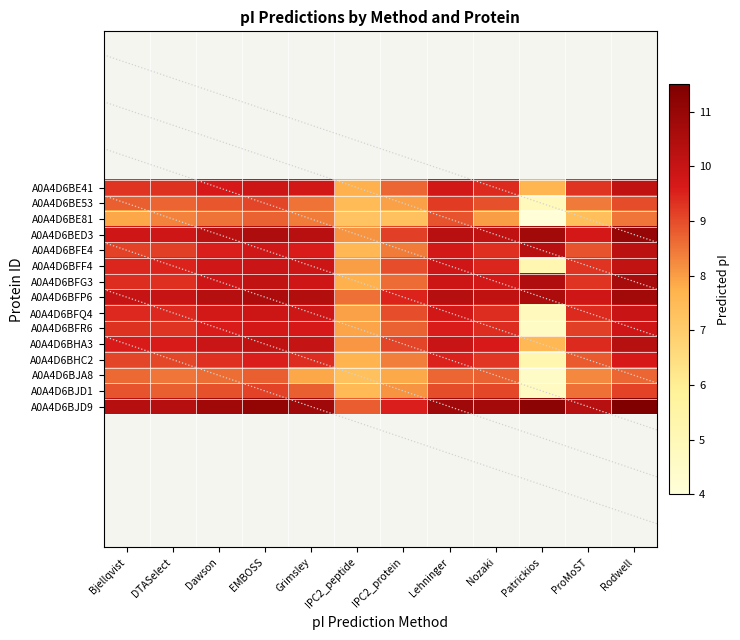

What is the greatest value displayed?

11.4